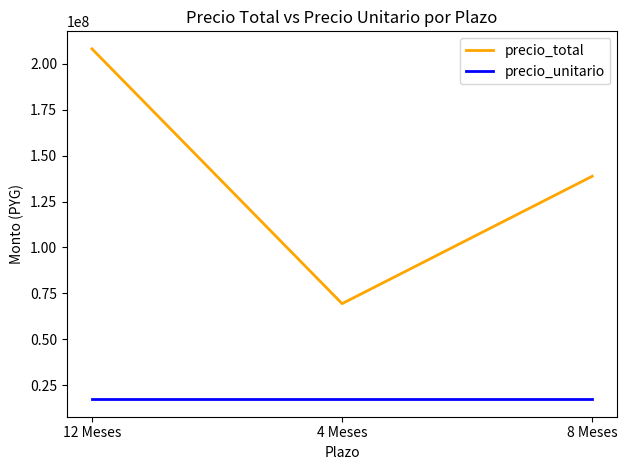

Which series has the widest spread of values?

precio_total